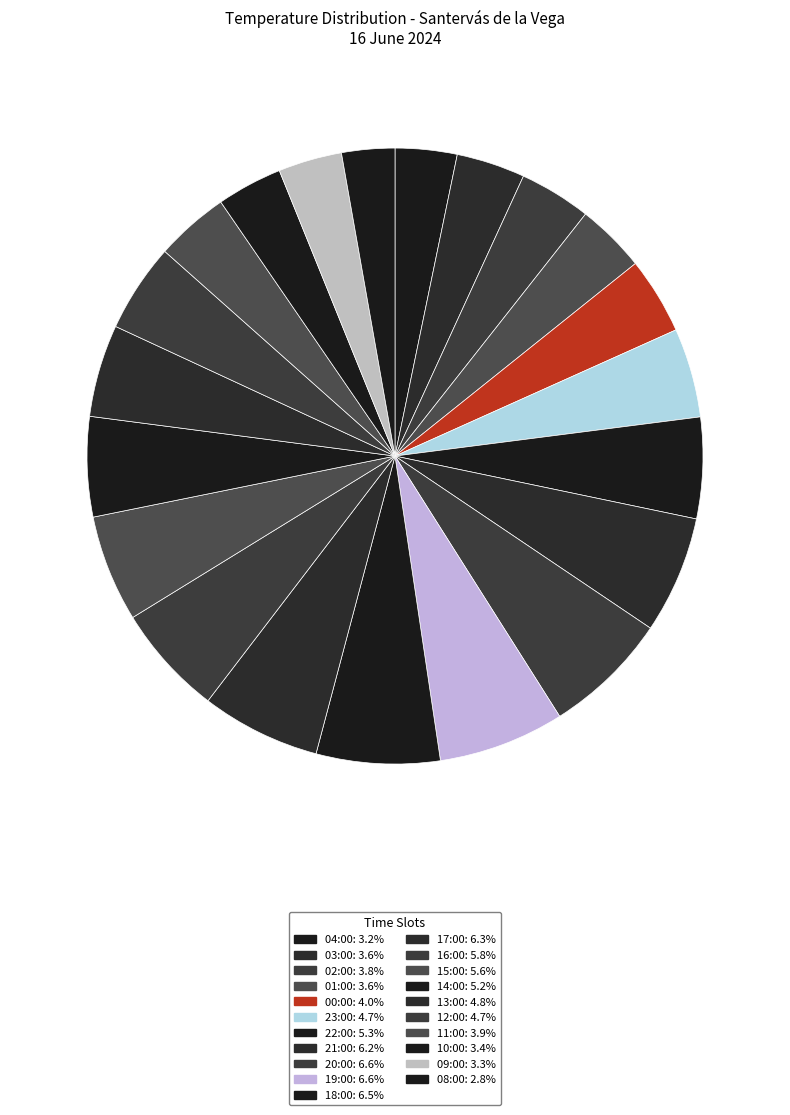

Is there a majority slice in this chart?

No